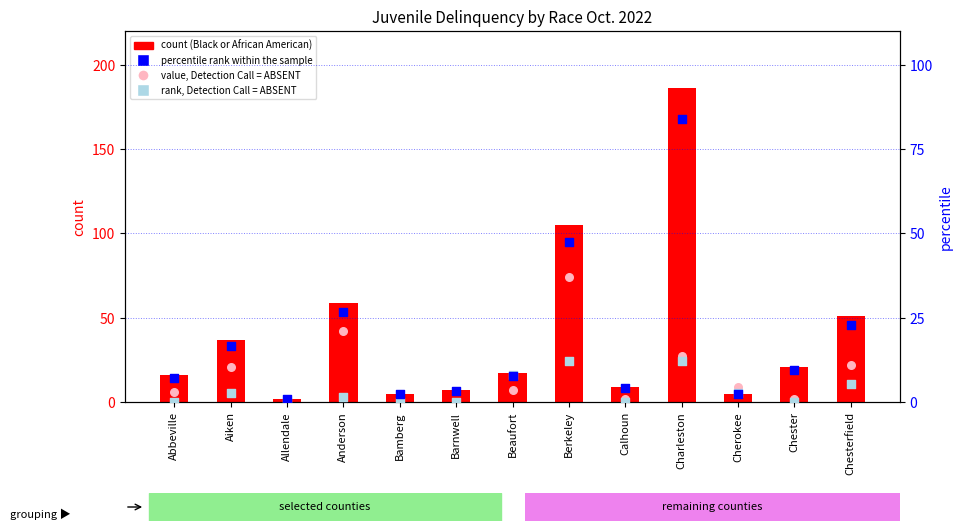

Which series contains the lowest Y value?

value, Detection Call = ABSENT